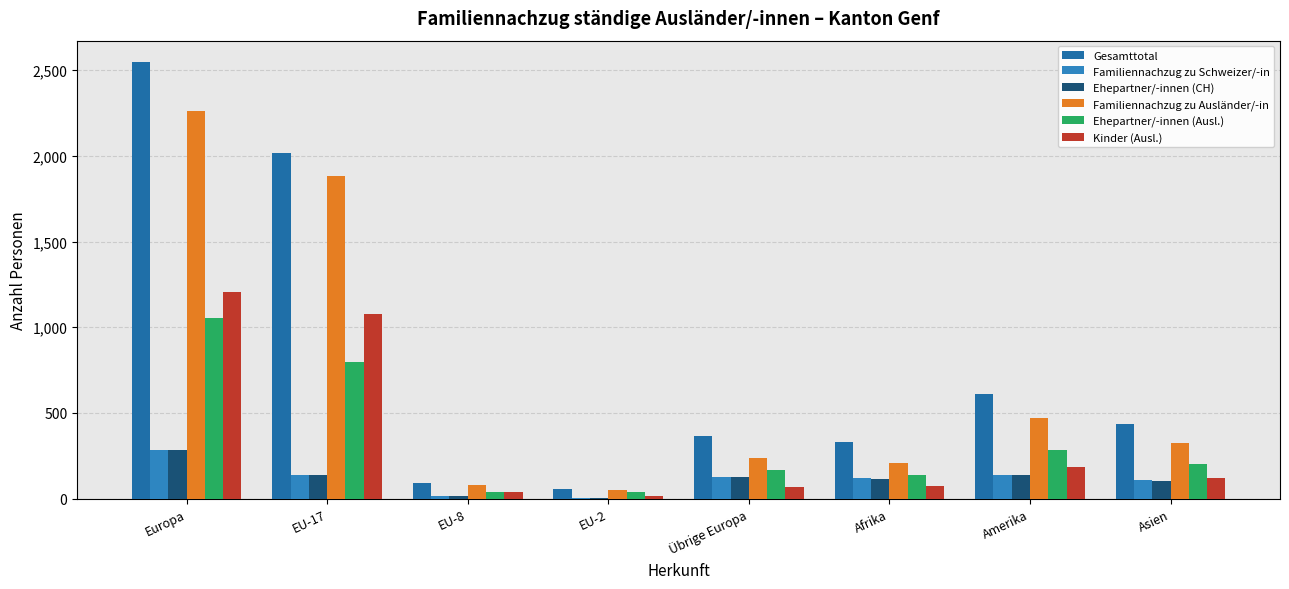

What is the difference between the Ehepartner/-innen (Ausl.) values at Amerika and EU-2?

247